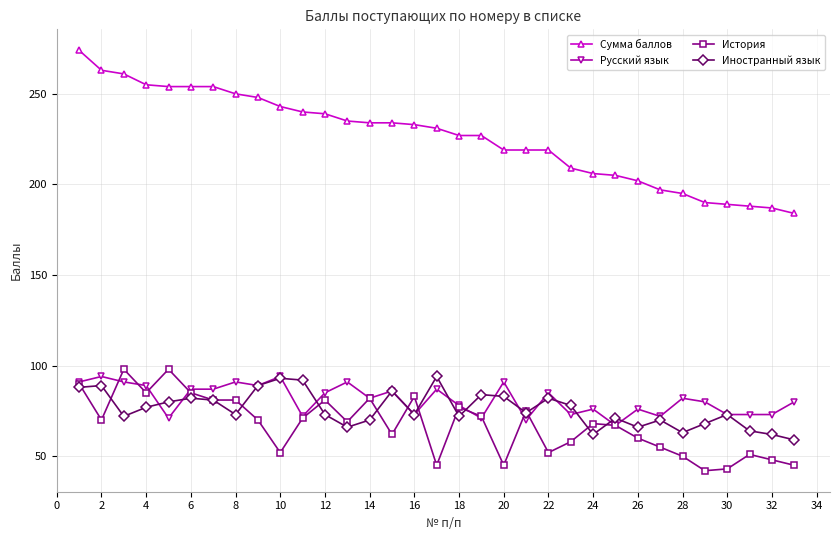

True or false: История has more than 1 interior local peaks.

True